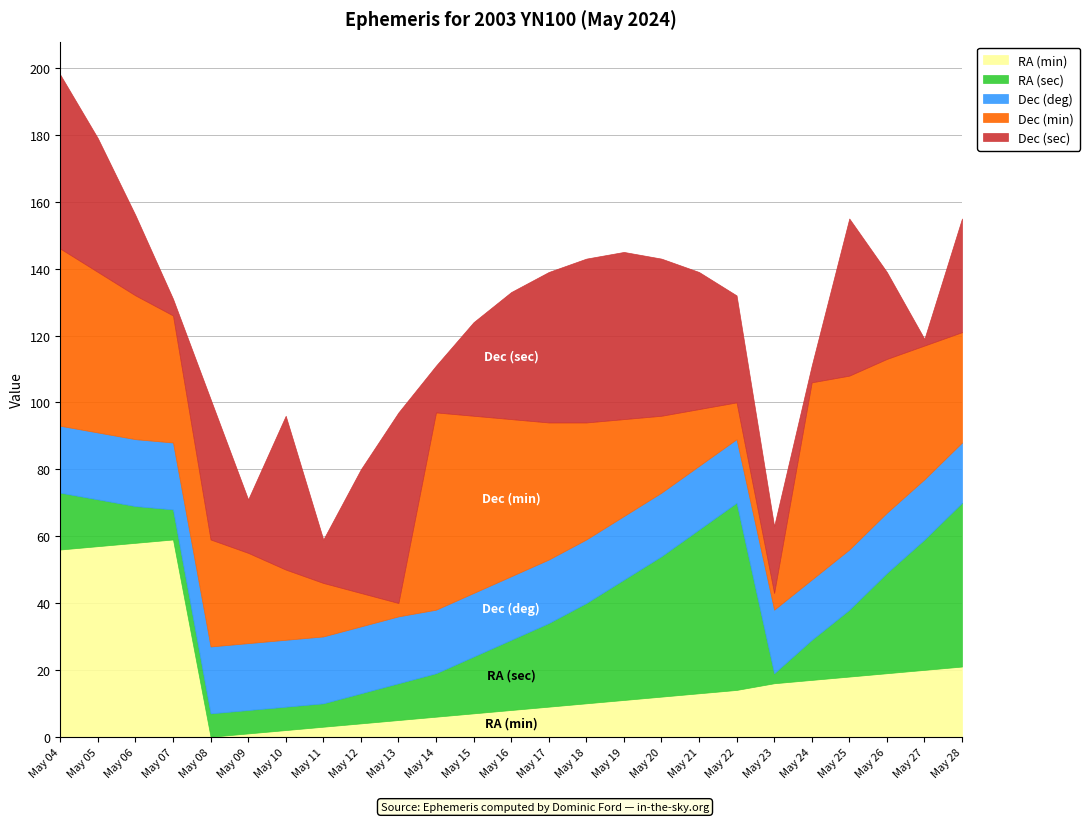

Which category has the highest value in the Dec (sec) series?

May 13